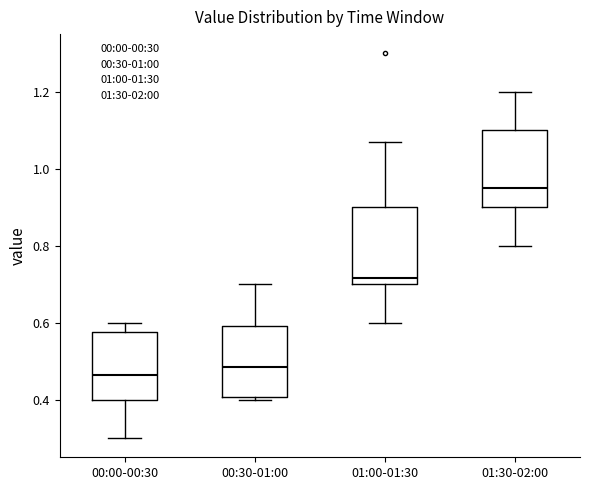

Reading left to right, transcribe this box plot: for each box, give where its median line is, the range the box spans, and where its two whiskers end, as read against the y-axis. The values are not printed on the chart, so give them approximately, as read against the axis.

00:00-00:30: median 0.46, box 0.40 to 0.58, whiskers 0.30 to 0.60
00:30-01:00: median 0.48, box 0.40 to 0.60, whiskers 0.40 (just below the box's lower edge) to 0.70
01:00-01:30: median 0.72, box 0.70 to 0.90, whiskers 0.60 to 1.08
01:30-02:00: median 0.96, box 0.90 to 1.10, whiskers 0.80 to 1.20